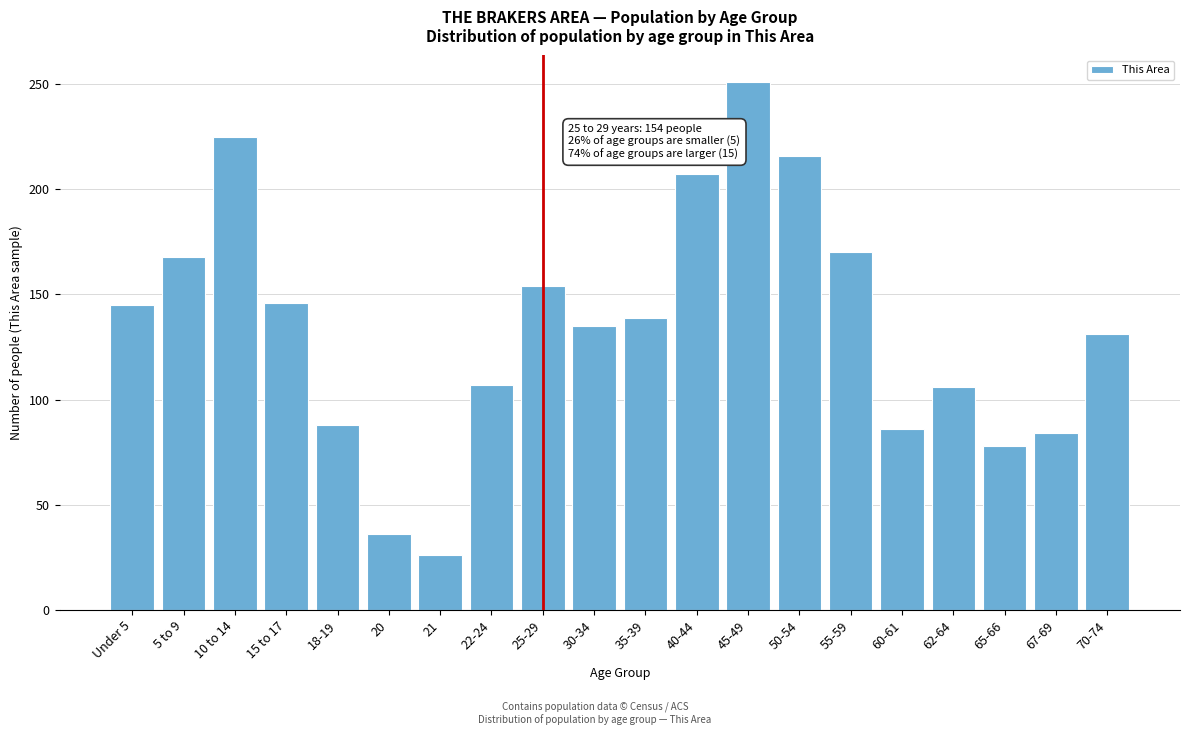

Between 22-24 and Under 5, which is larger?

Under 5